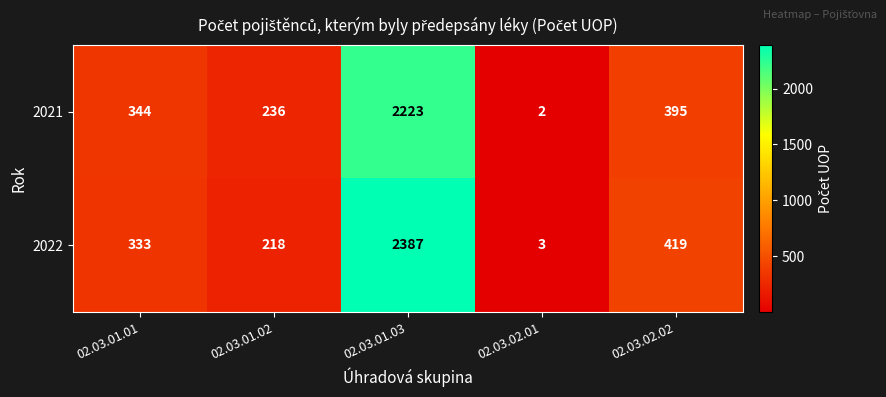

At how many categories does at least one series exceed 1780?

1